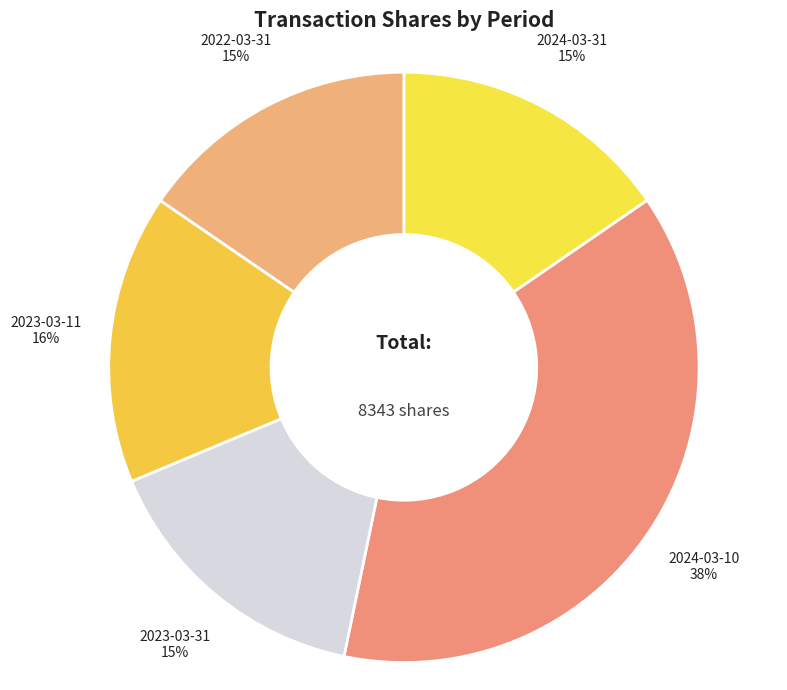

Which category has the biggest portion of the pie?

2024-03-10 (M)